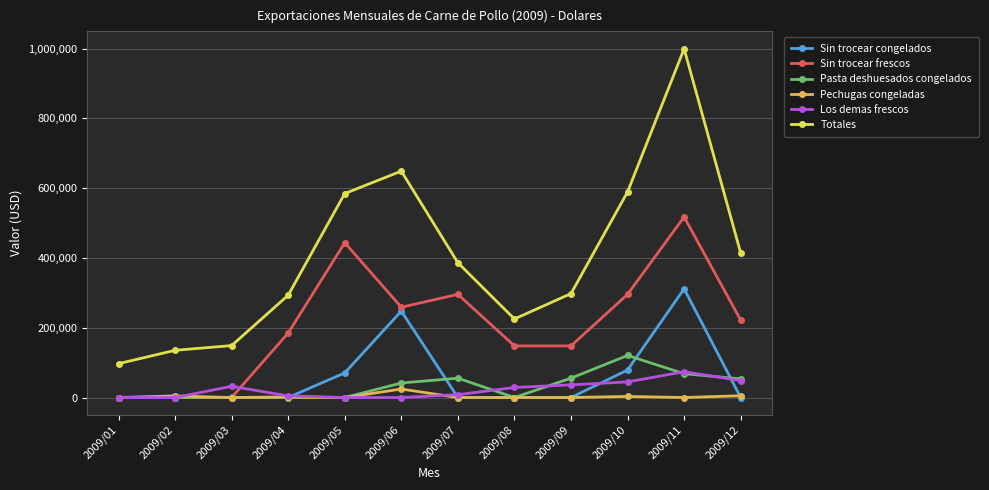

What is the value of the Los demas frescos point at the 7th from the left?

8247.5